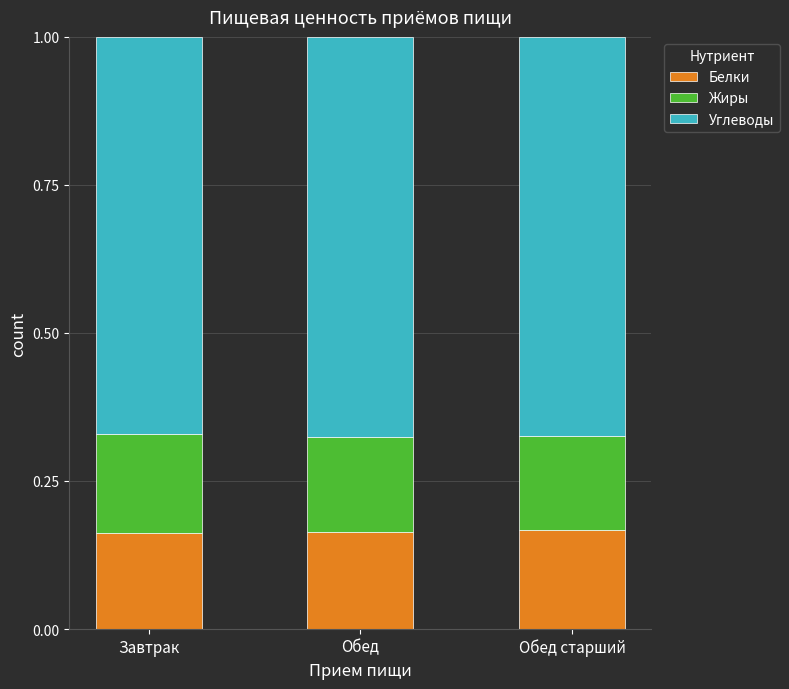

What is the total value across all series at Обед?

1.0